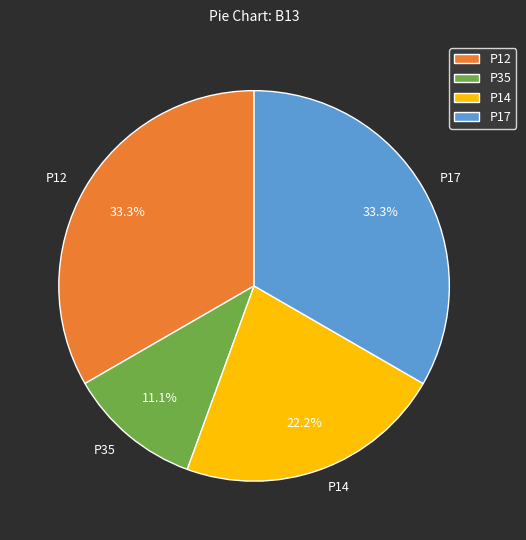

What percentage is the P14 slice, to the nearest percent?

22%